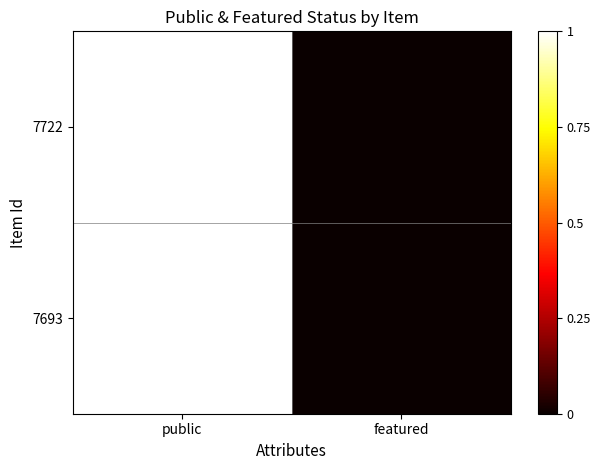

Which series has the largest range (max minus min)?

7722